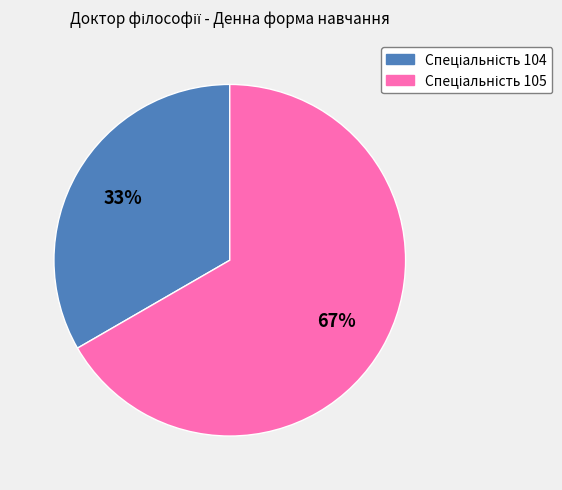

To the nearest percent, what is the average slice percentage?

50%